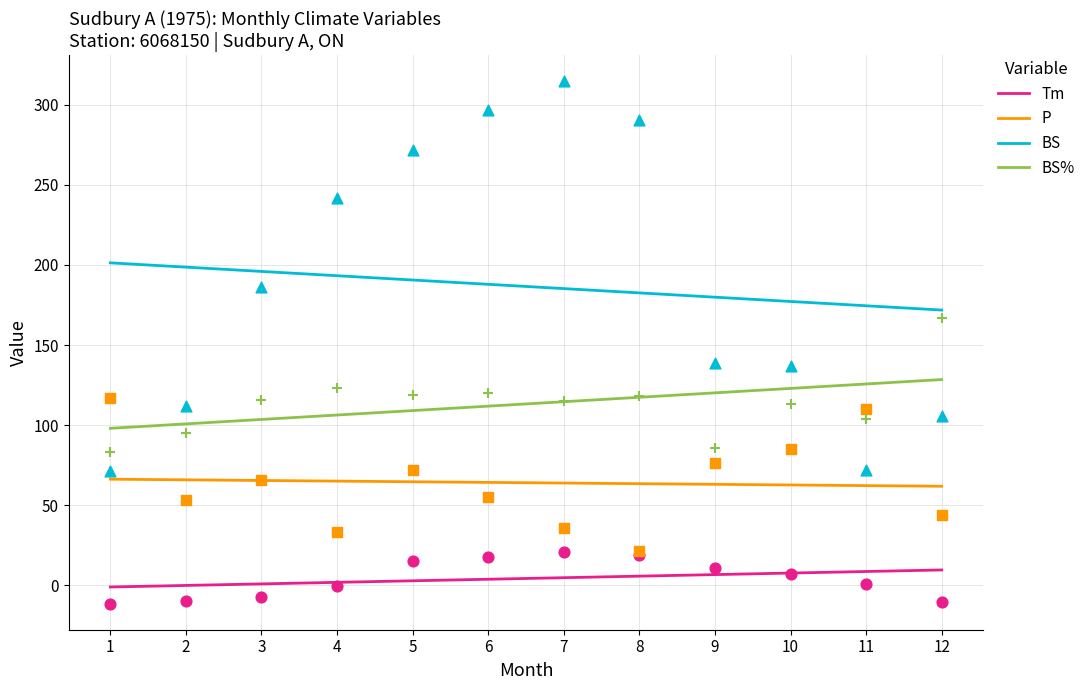

Which series has the largest Y range (max minus min)?

BS